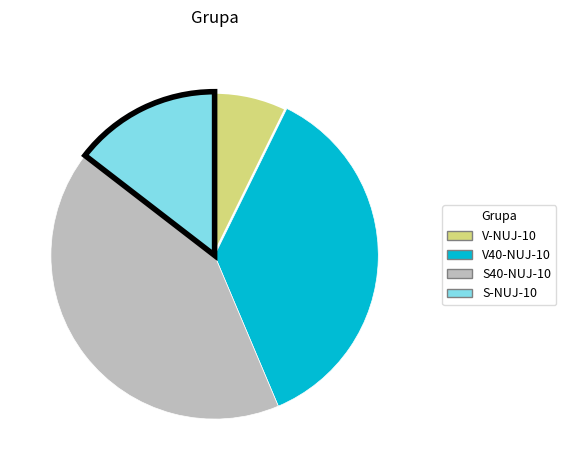

Is it true that S40-NUJ-10 is 54% of the pie?

False